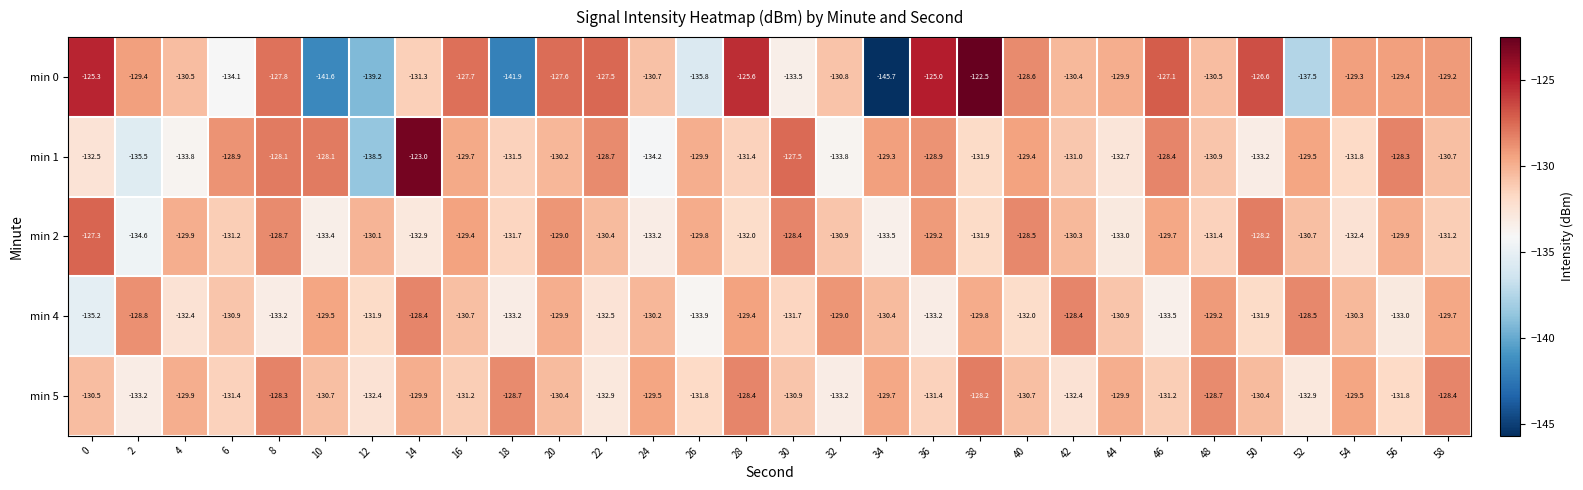

Read the min 0 value at 10.

-141.6